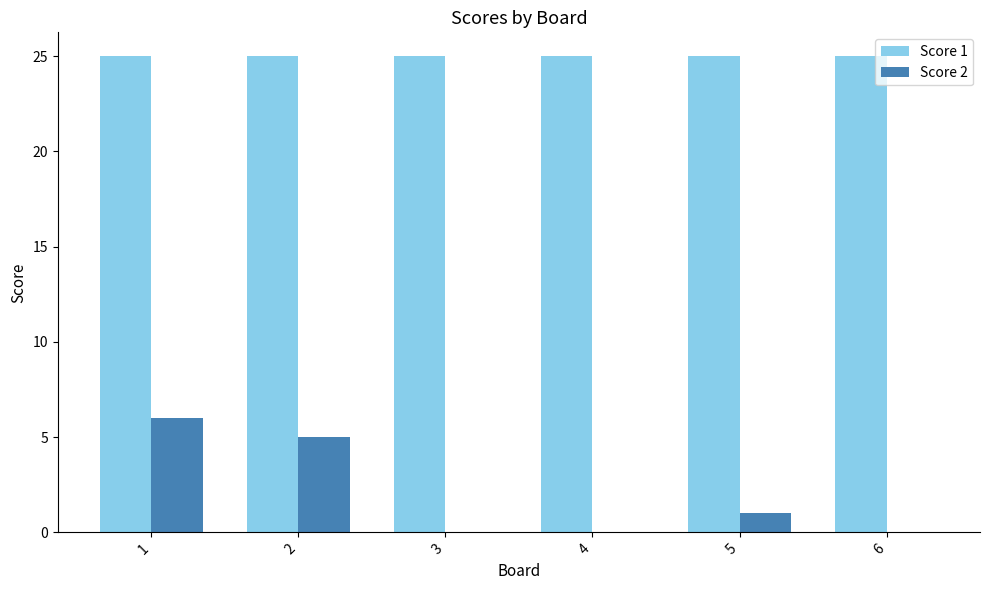

The Score 1 series shows 36 at 2. True or false?

False